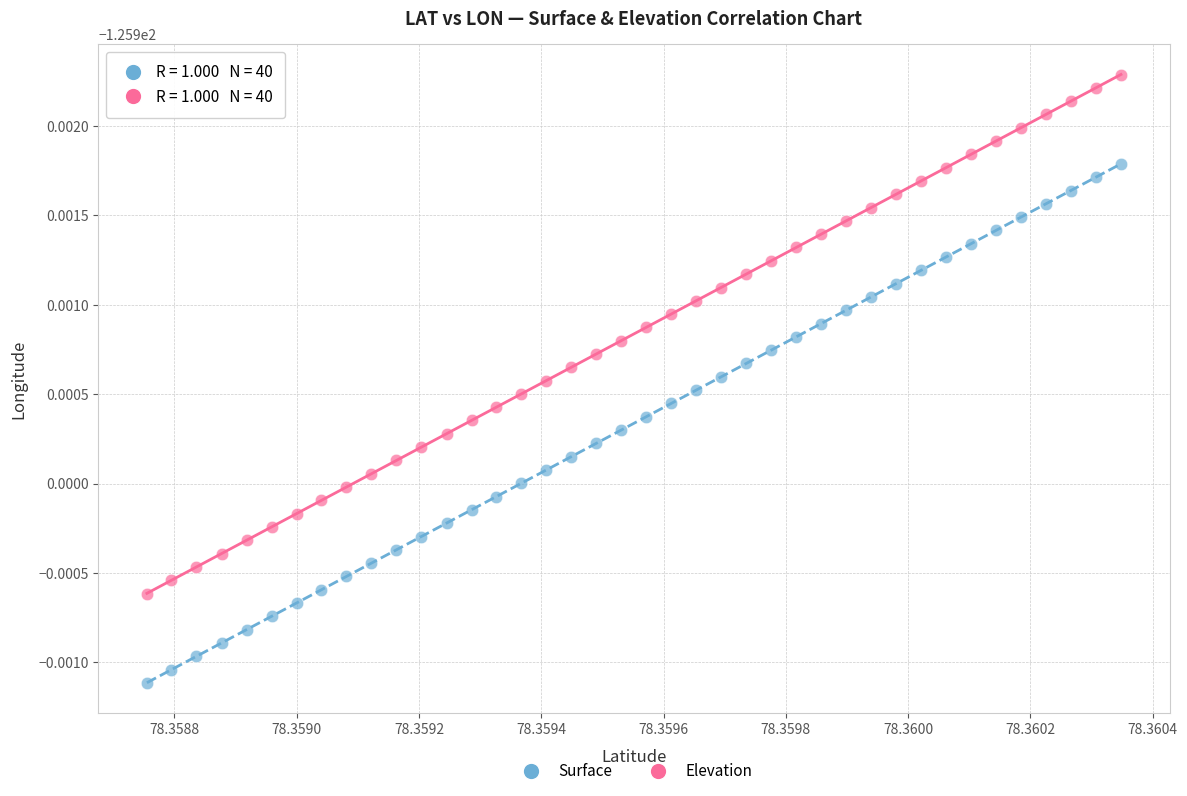

Which series contains the lowest Y value?

Surface